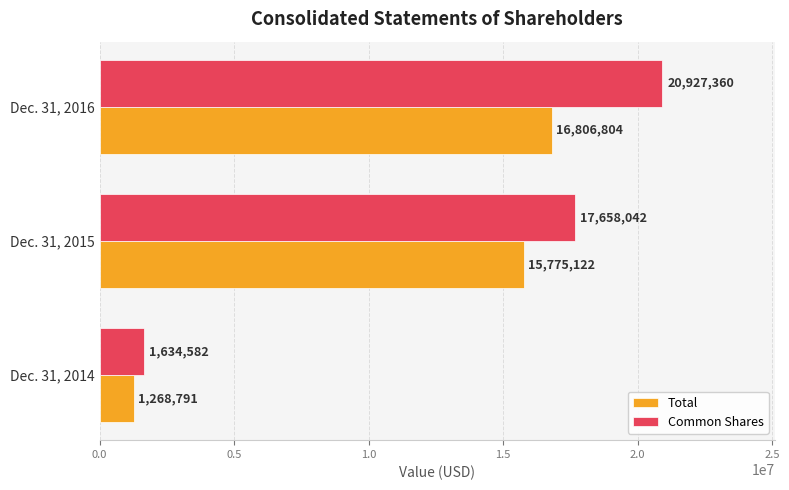

Where is Total nearest to the value 9037797?

Dec. 31, 2015